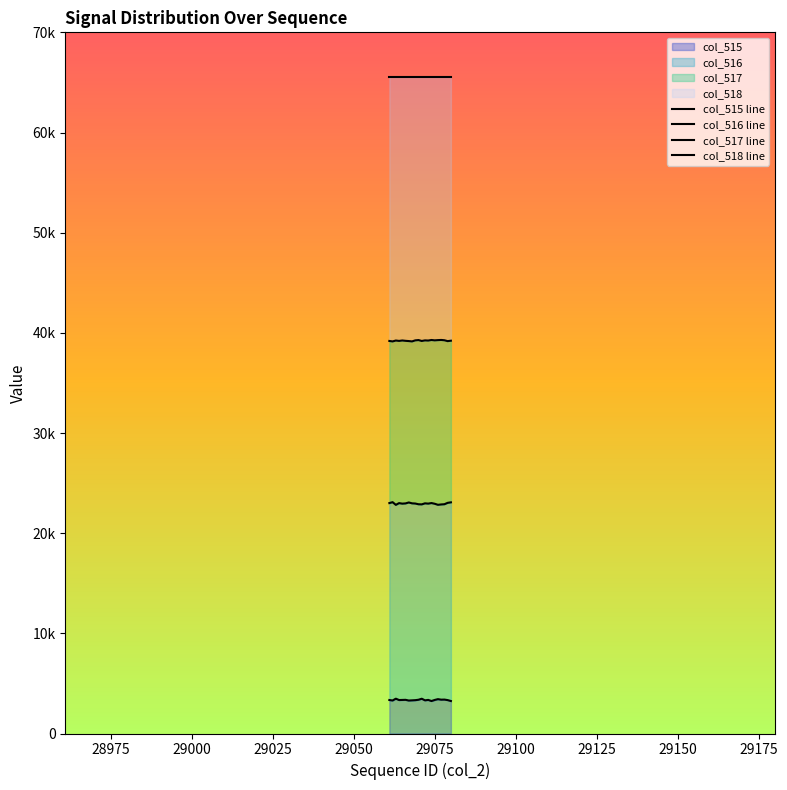

True or false: col_518 line and col_516 line intersect in this chart.

False